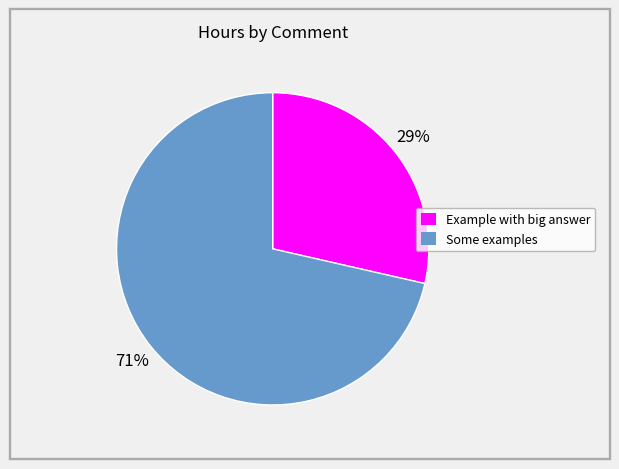

Is there any slice that represents more than half of the pie?

Yes